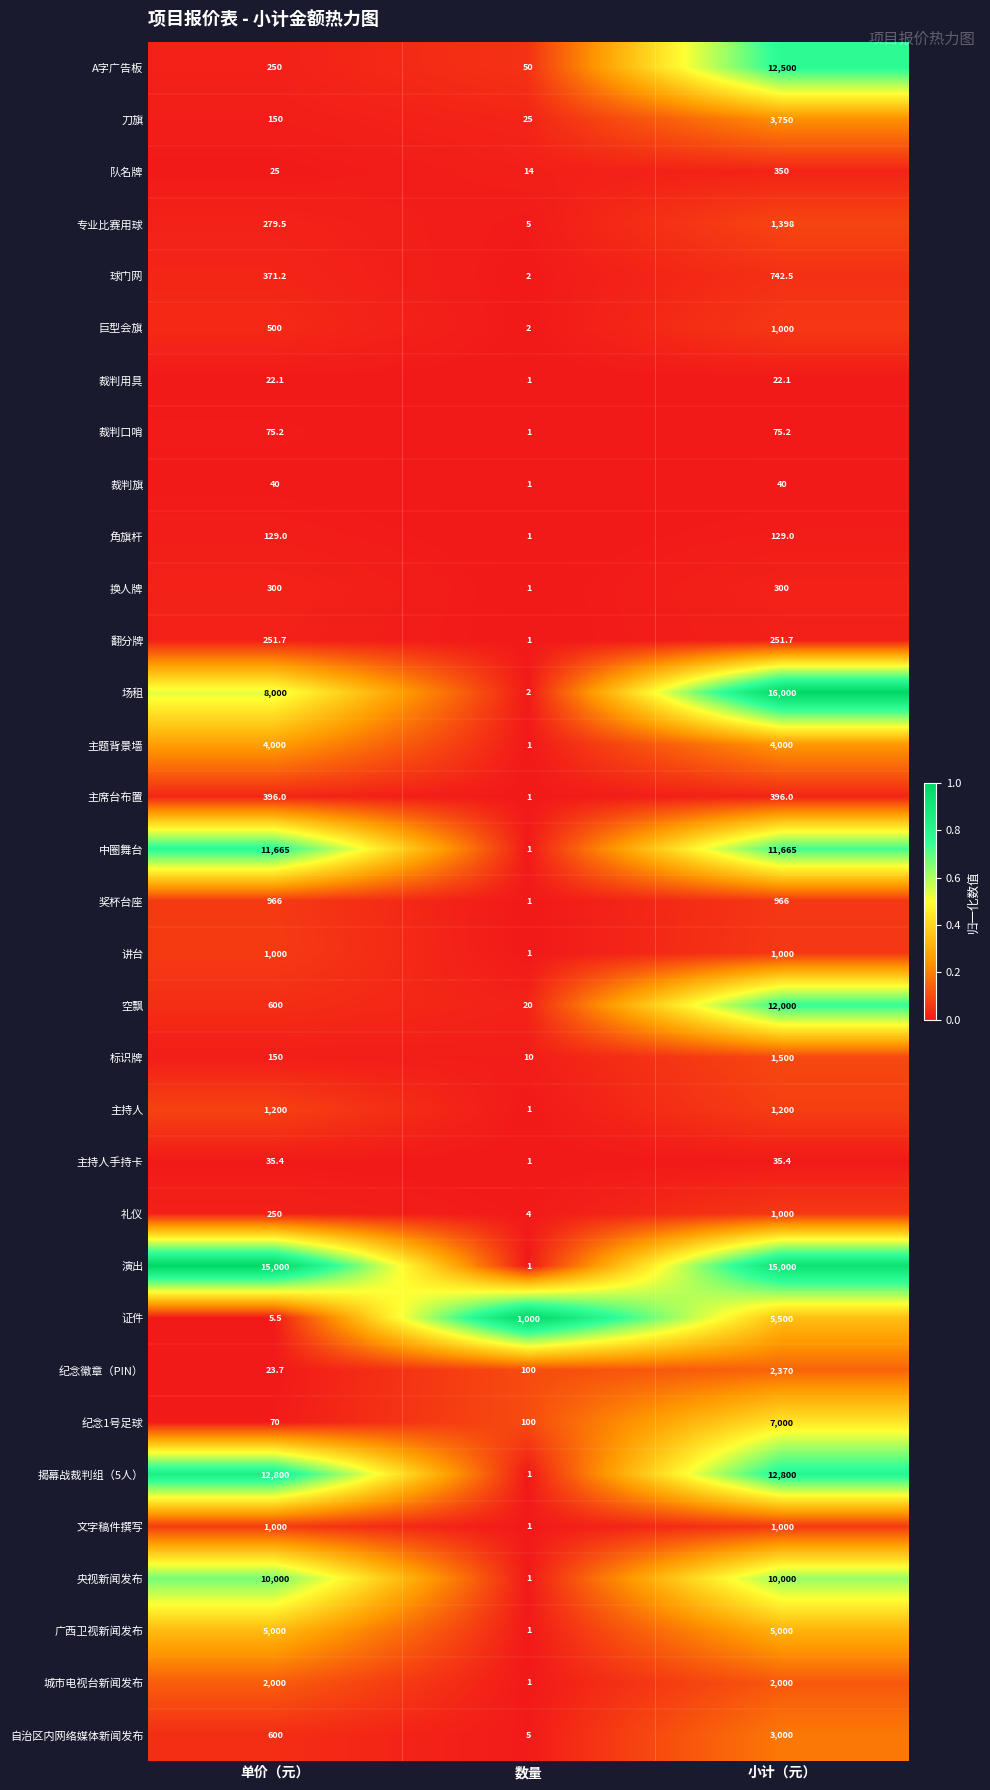

Where is 翻分牌 nearest to the value 126?

数量